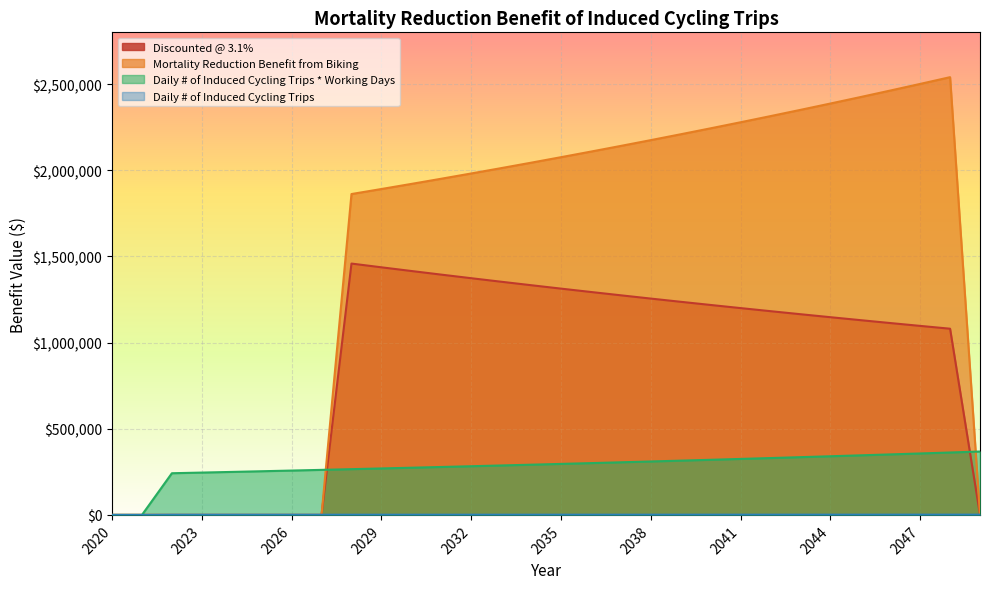

True or false: Daily # of Induced Cycling Trips and Mortality Reduction Benefit from Biking intersect in this chart.

True